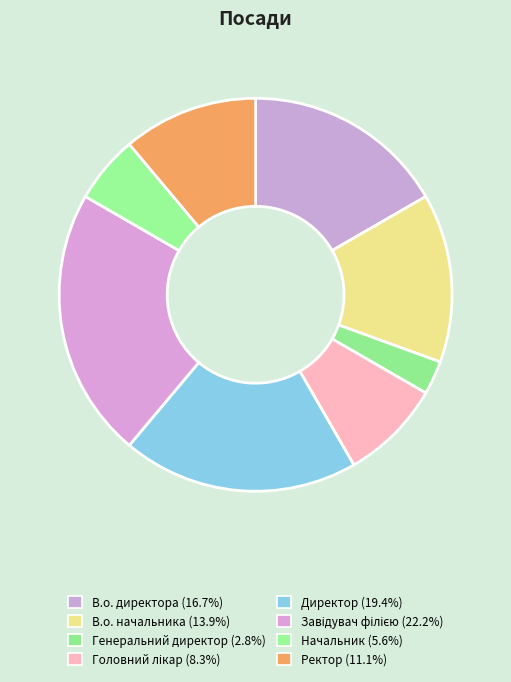

How many slices are in this pie chart?

8